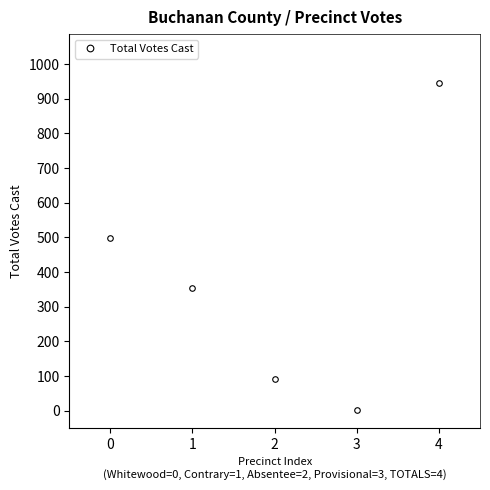

At which category does the data reach its first local valley?

3